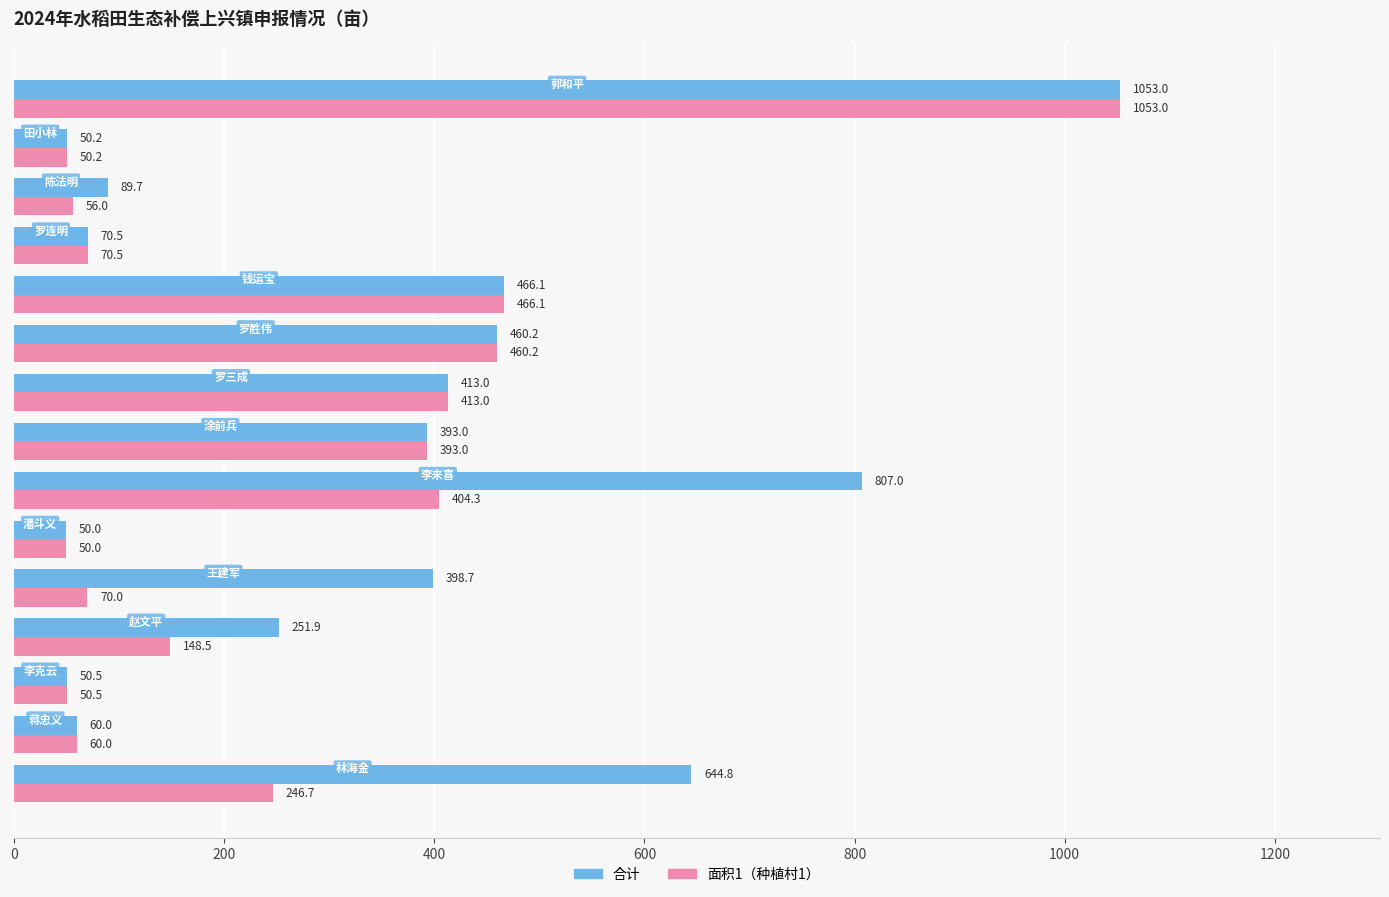

What is the lowest value of the 面积1（种植村1） series?

50.0